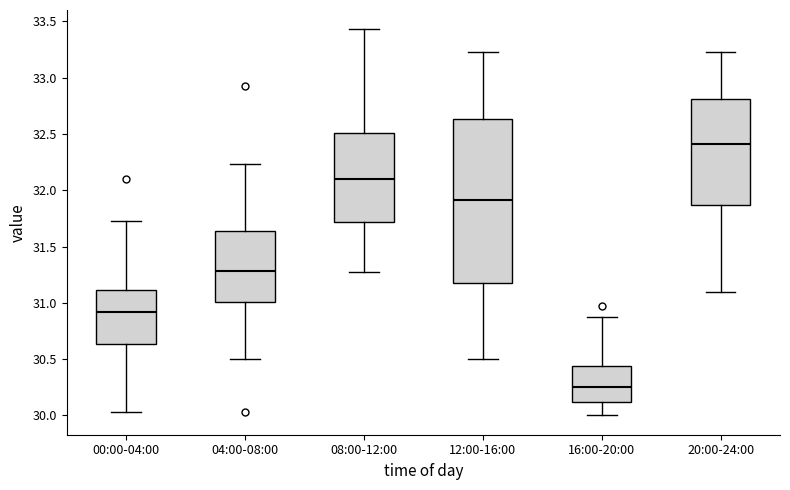

Reading left to right, read every box against the y-axis: the position of its median line, the range the box covers, and the ends of its whiskers. The values are not printed on the chart, so give them approximately, as read against the axis.

00:00-04:00: median 30.90, box 30.65 to 31.10, whiskers 30.05 to 31.75
04:00-08:00: median 31.30, box 31.00 to 31.65, whiskers 30.50 to 32.25
08:00-12:00: median 32.10, box 31.70 to 32.50, whiskers 31.25 to 33.45
12:00-16:00: median 31.90, box 31.20 to 32.65, whiskers 30.50 to 33.25
16:00-20:00: median 30.25, box 30.10 to 30.45, whiskers 30.00 to 30.85
20:00-24:00: median 32.40, box 31.85 to 32.80, whiskers 31.10 to 33.25